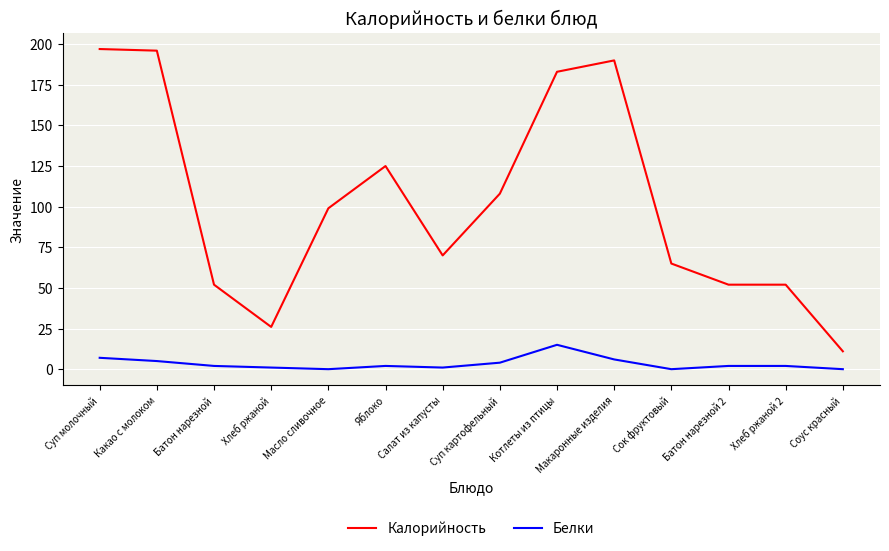

Rank the series at Батон нарезной from highest to lowest value.

Калорийность, Белки